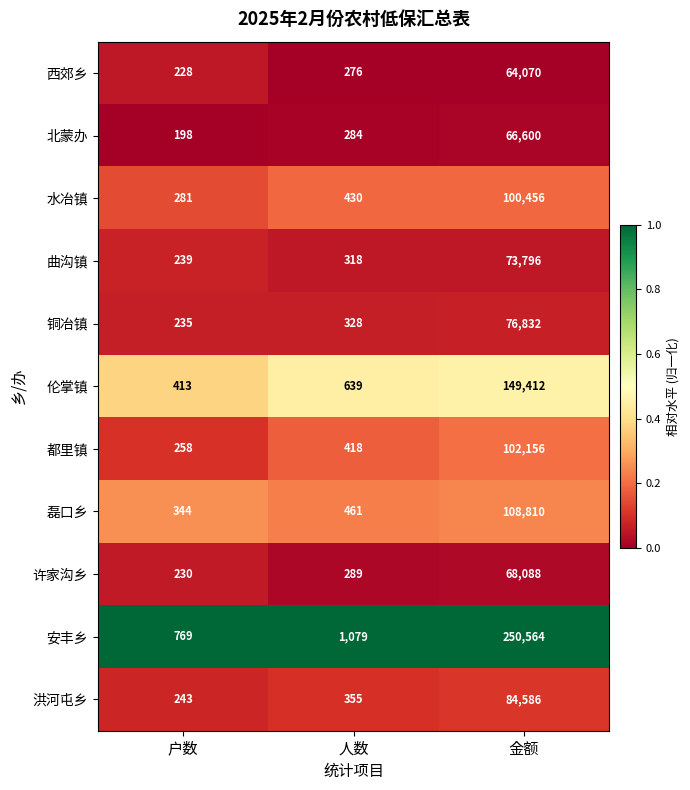

Which series has the largest range (max minus min)?

安丰乡